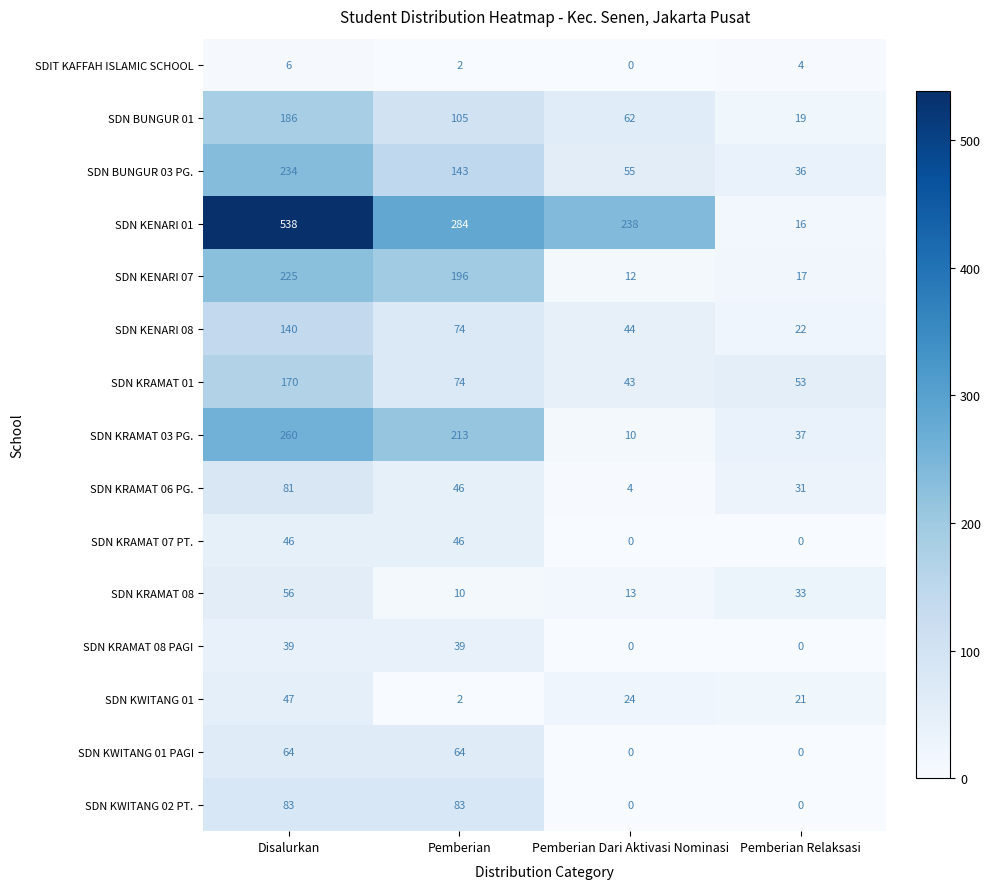

The value of SDN KENARI 07 at Pemberian Dari Aktivasi Nominasi is 18. True or false?

False